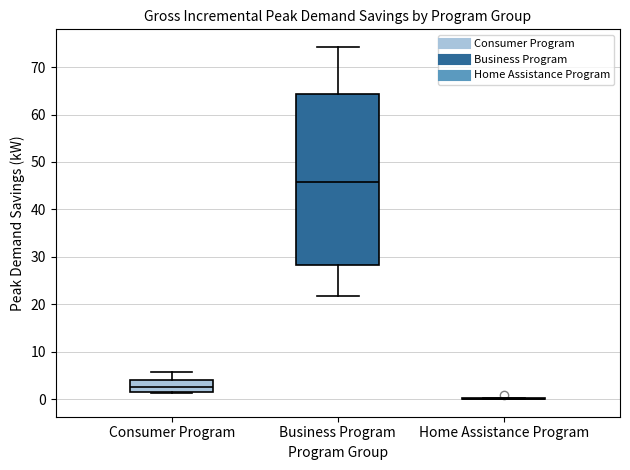

Which box is the tallest, from its lower edge to its upper edge?

Business Program